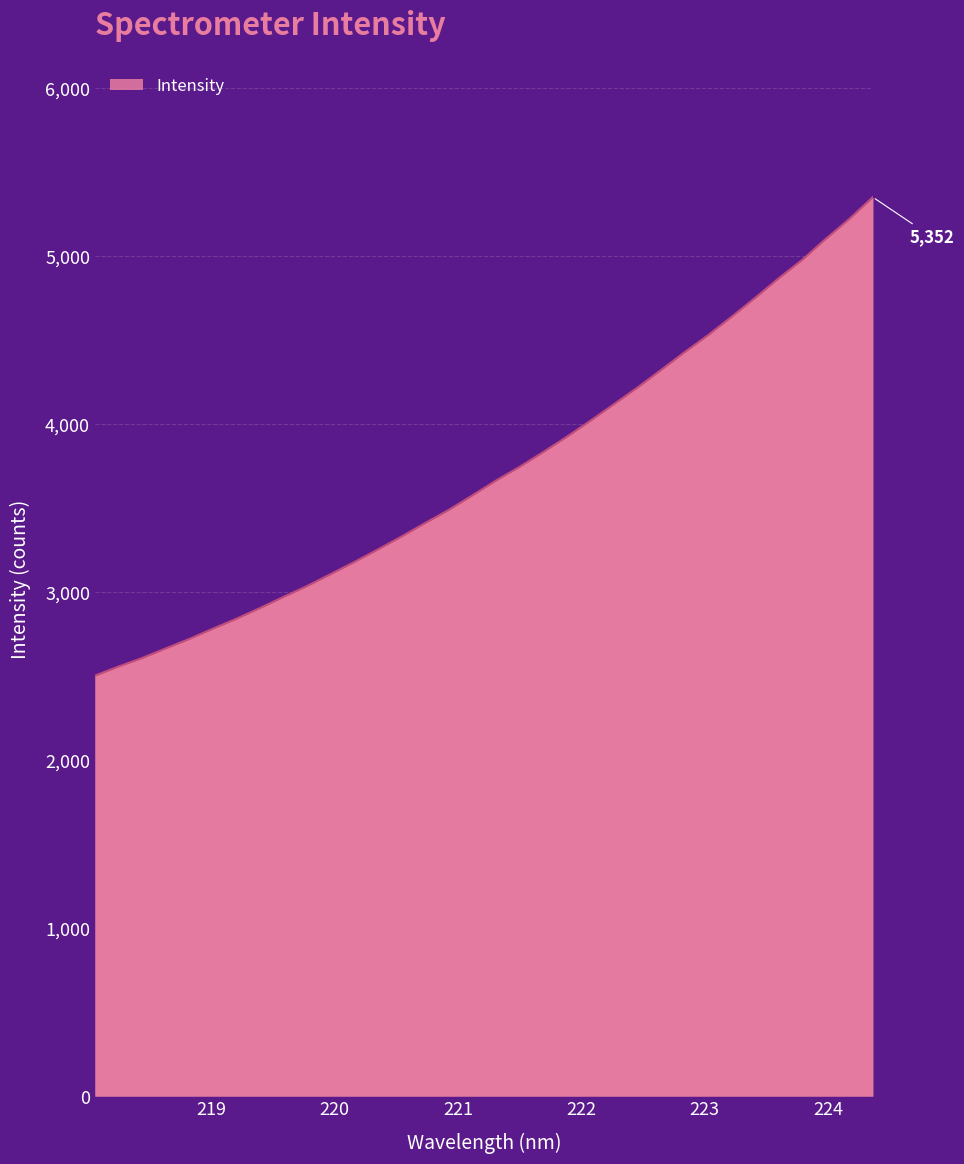

What is the maximum value shown in the chart?

5351.7